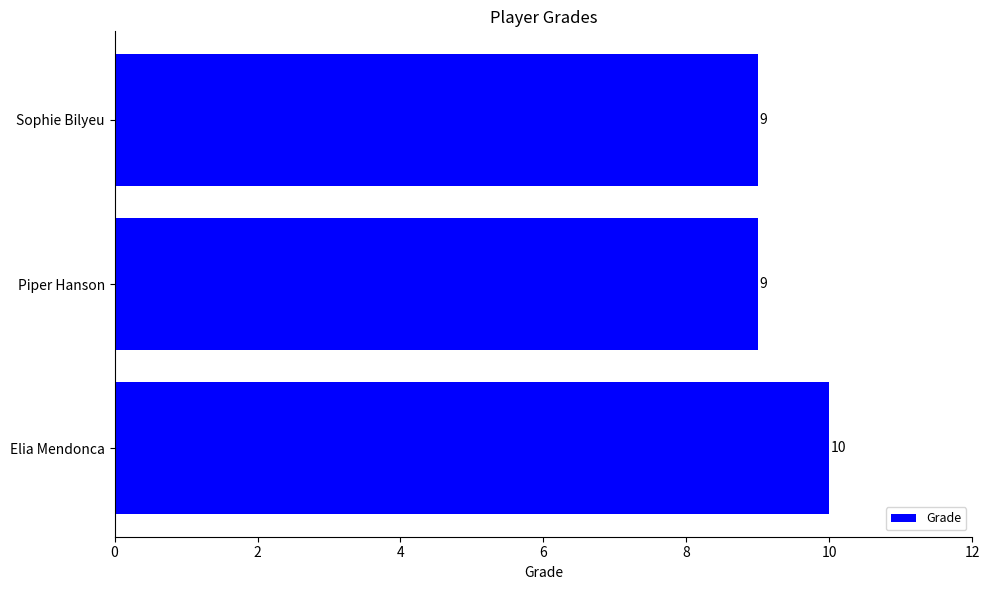

Count the number of data series in this chart.

1